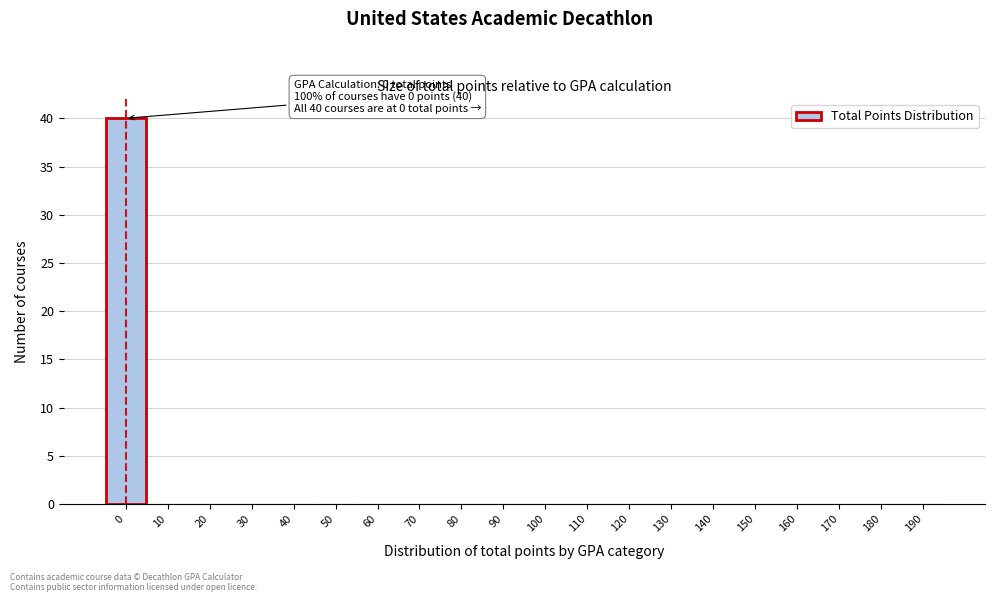

Reading right to left, list all the values displayed in this chart.

190=0	180=0	170=0	160=0	150=0	140=0	130=0	120=0	110=0	100=0	90=0	80=0	70=0	60=0	50=0	40=0	30=0	20=0	10=0	0=40